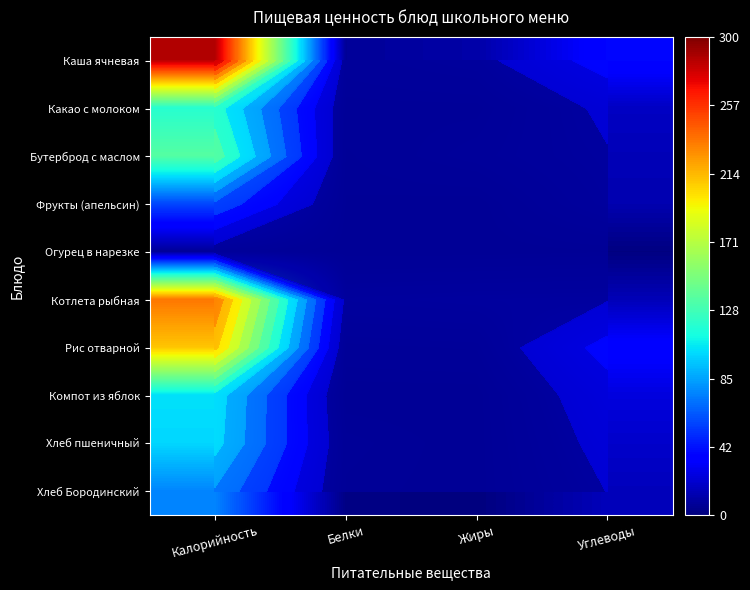

Which series has the widest spread of values?

Каша ячневая